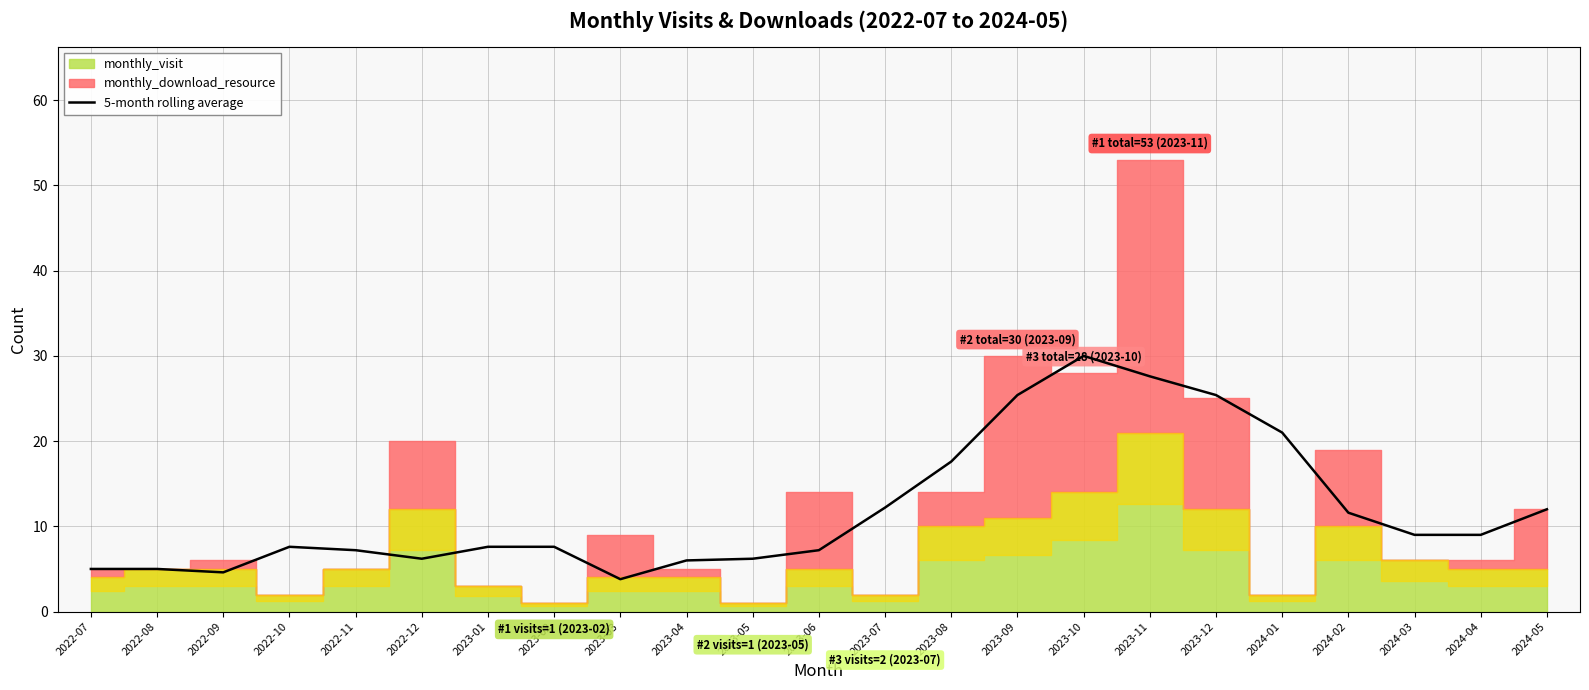

The value of 5-month rolling average at 2023-10 is 30.0. True or false?

True